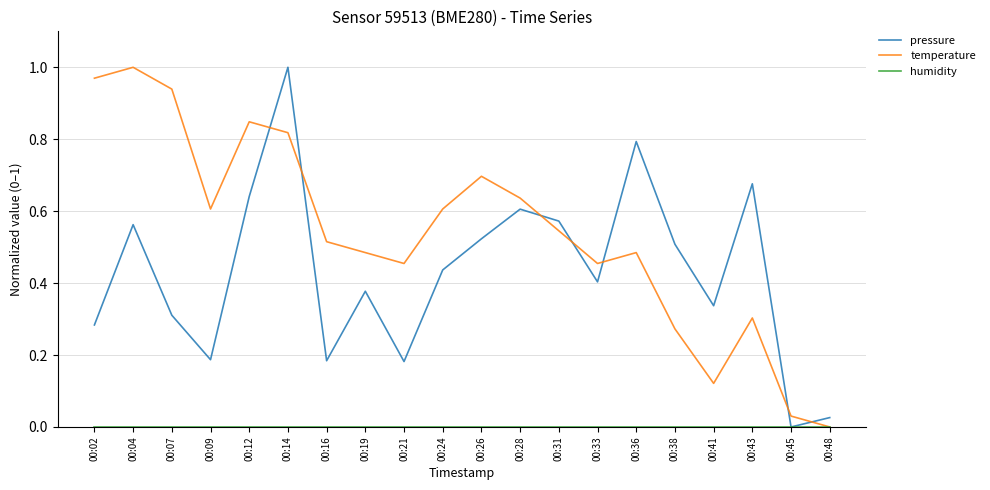

At which category does temperature reach its first local valley?

00:09